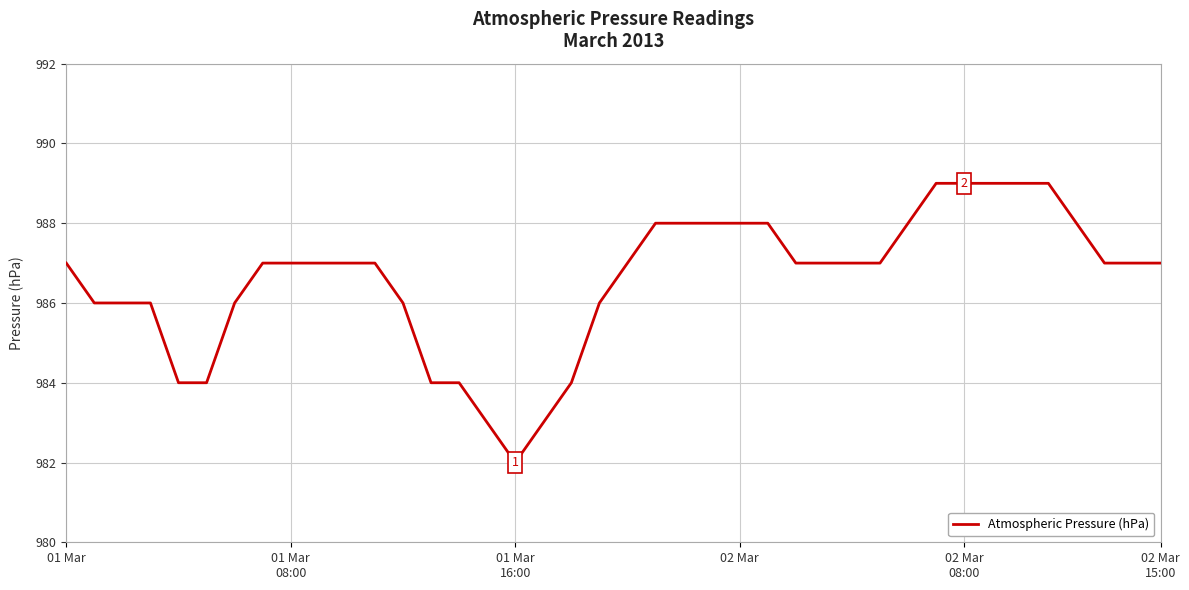

How many categories are shown in the chart?

40